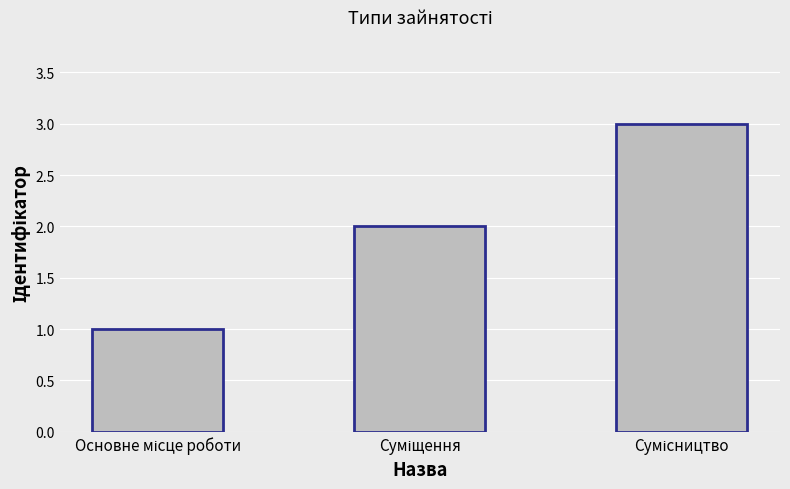

What is the greatest value displayed?

3